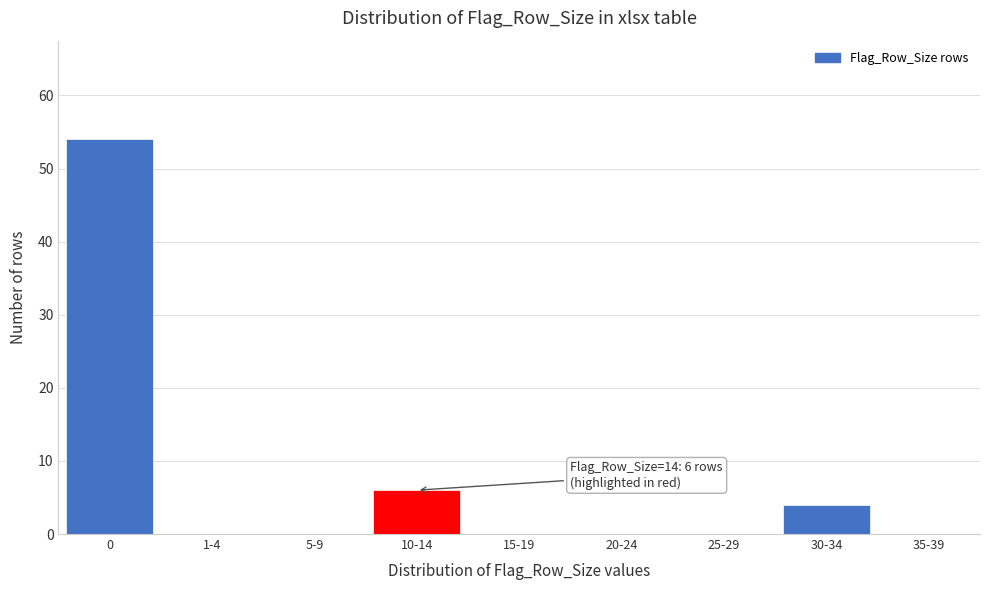

Reading right to left, transcribe all the data shown in this chart.

35-39=0	30-34=4	25-29=0	20-24=0	15-19=0	10-14=6	5-9=0	1-4=0	0=54